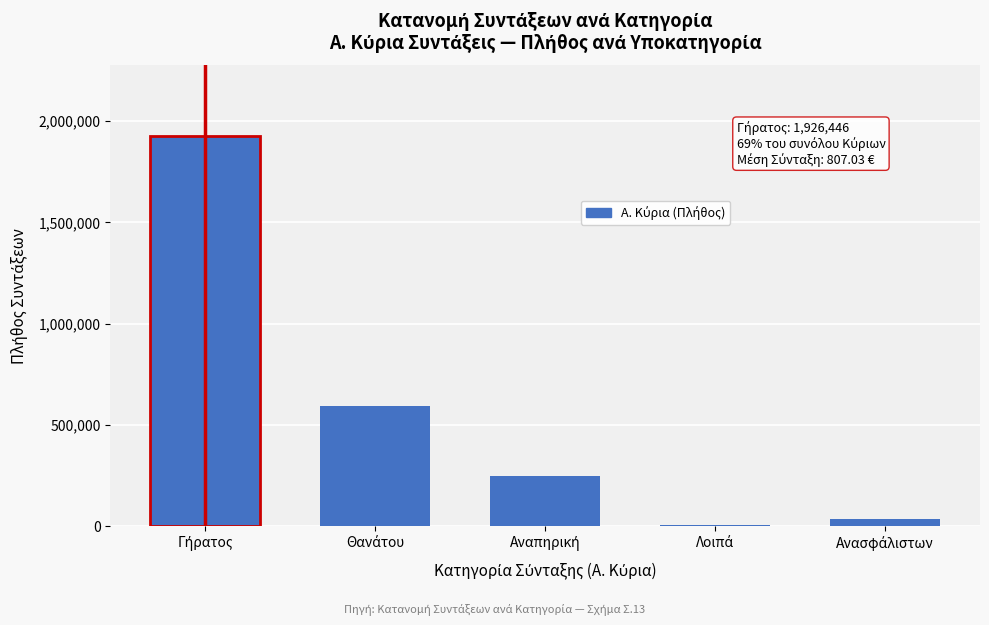

What is the sum of all values?

2806575